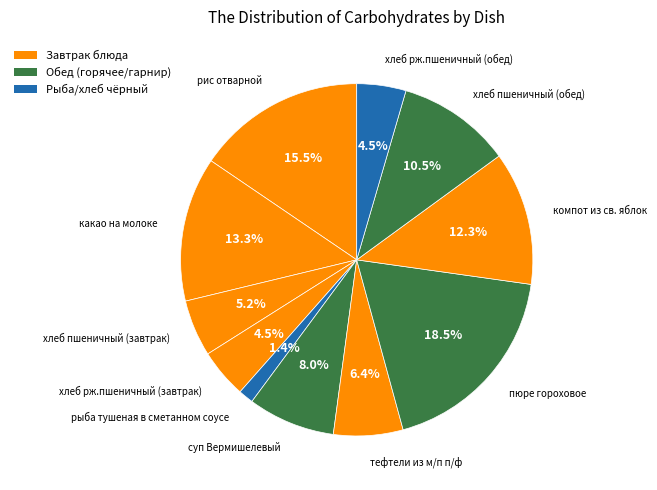

Count the number of slices in the pie.

11